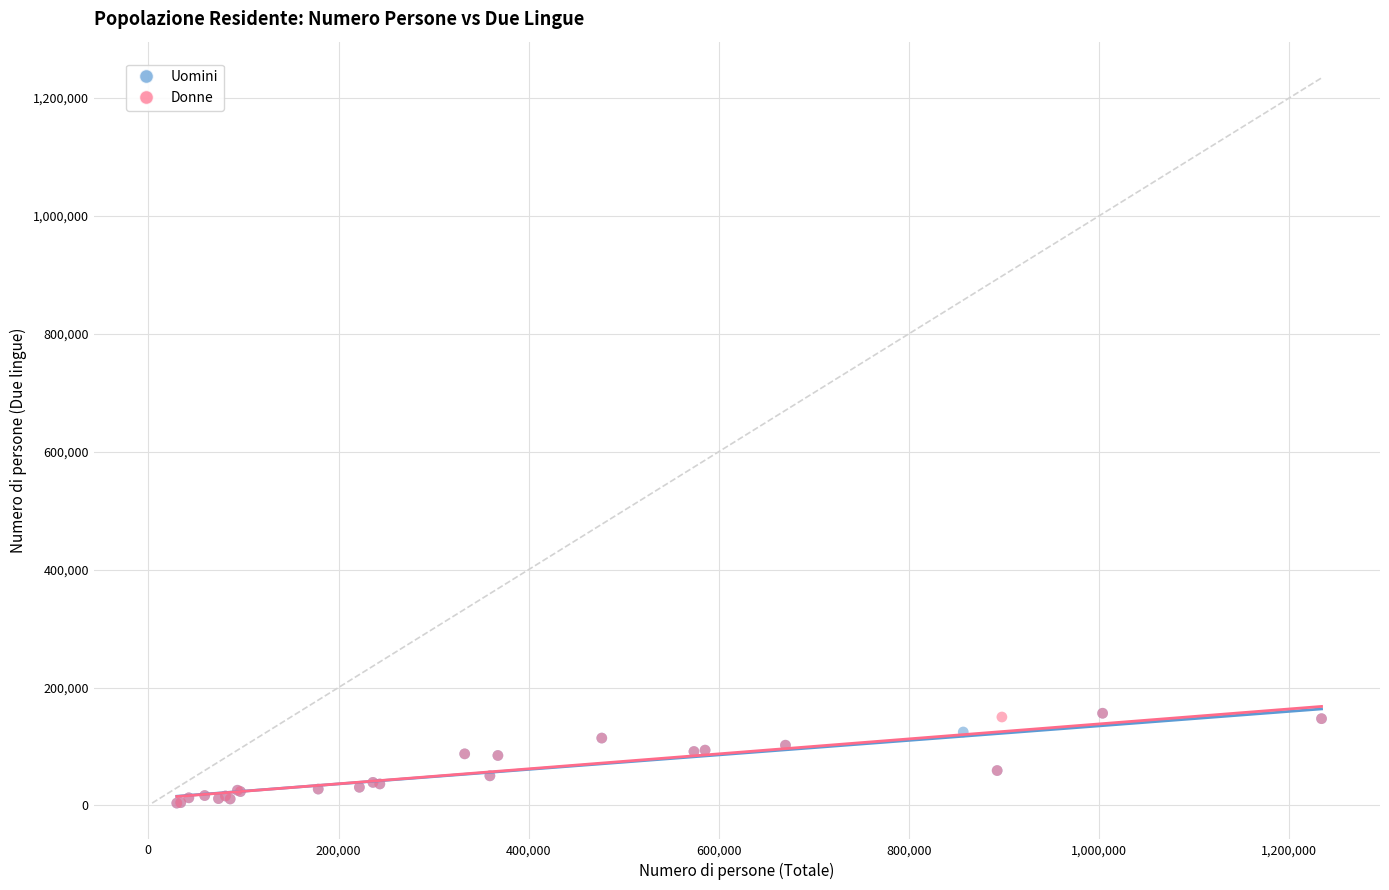

What are all the series names shown in the legend?

Uomini, Donne